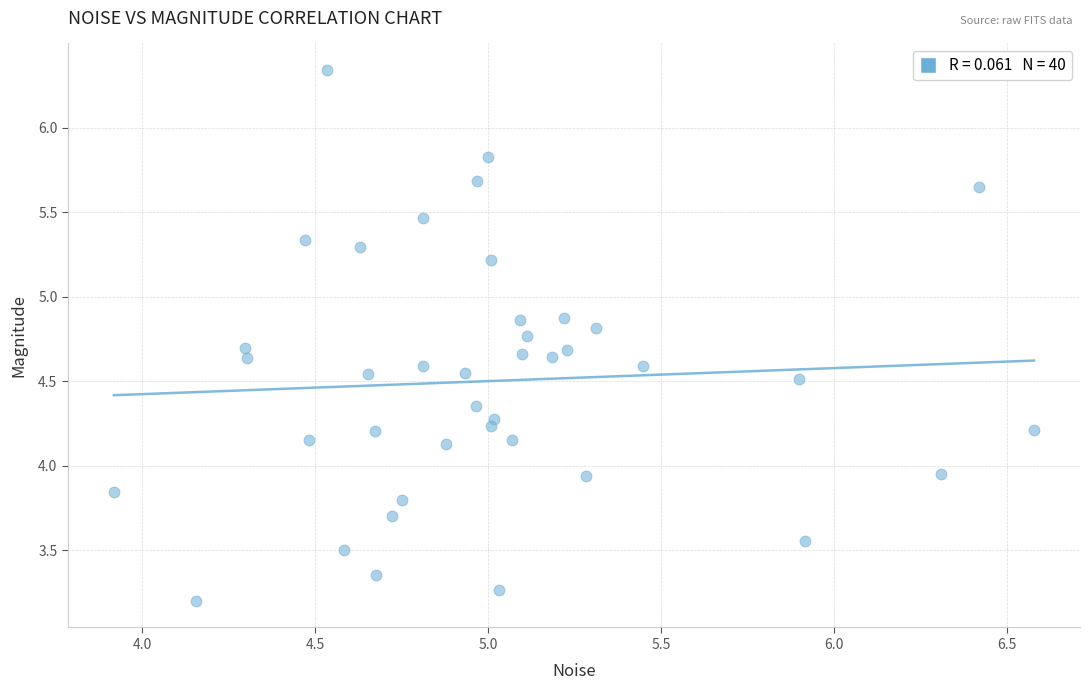

What is the range of X values (max minus min)?

2.7